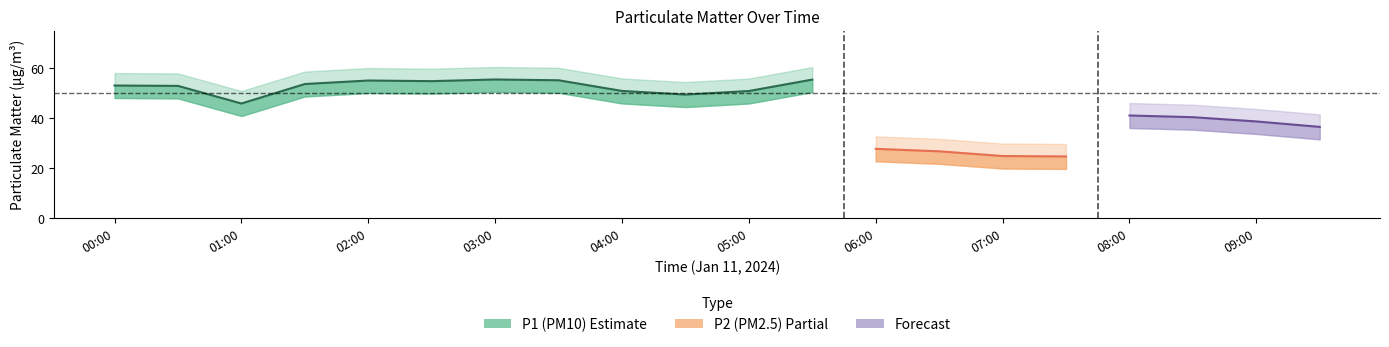

What is the label of the 20th point from the right?

00:00